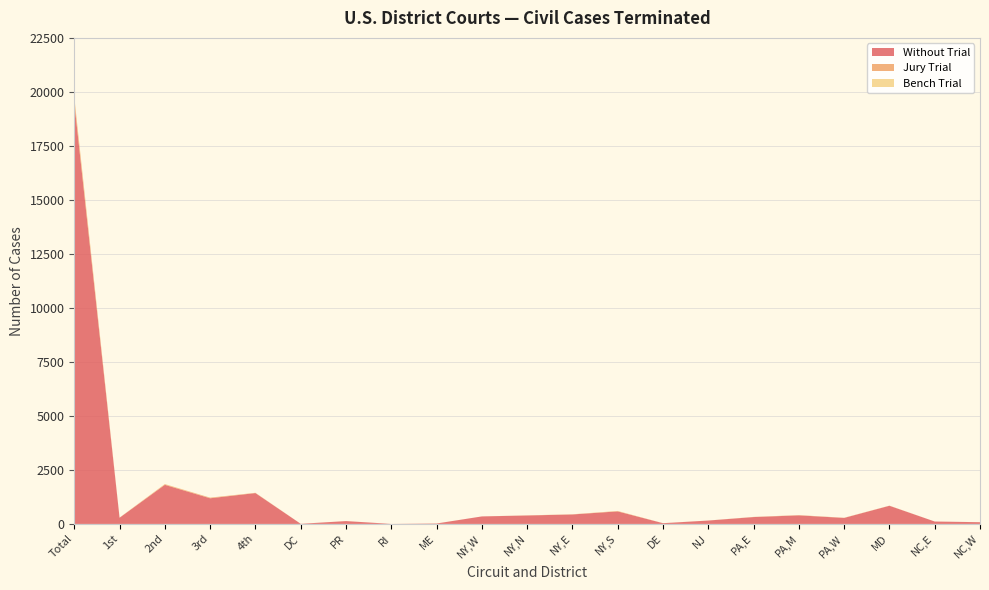

Reading left to right, list all the values displayed in this chart.

Without Trial: Total=19502	1st=286	2nd=1809	3rd=1187	4th=1428	DC=5	PR=131	RI=1	ME=19	NY,W=347	NY,N=390	NY,E=438	NY,S=580	DE=33	NJ=156	PA,E=317	PA,M=396	PA,W=277	MD=840	NC,E=111	NC,W=79
Jury Trial: Total=211	1st=5	2nd=27	3rd=27	4th=10	DC=0	PR=1	RI=0	ME=1	NY,W=0	NY,N=6	NY,E=5	NY,S=15	DE=1	NJ=1	PA,E=7	PA,M=11	PA,W=7	MD=4	NC,E=0	NC,W=1
Bench Trial: Total=72	1st=2	2nd=11	3rd=4	4th=4	DC=0	PR=0	RI=0	ME=0	NY,W=0	NY,N=1	NY,E=4	NY,S=6	DE=1	NJ=0	PA,E=1	PA,M=1	PA,W=1	MD=2	NC,E=0	NC,W=1